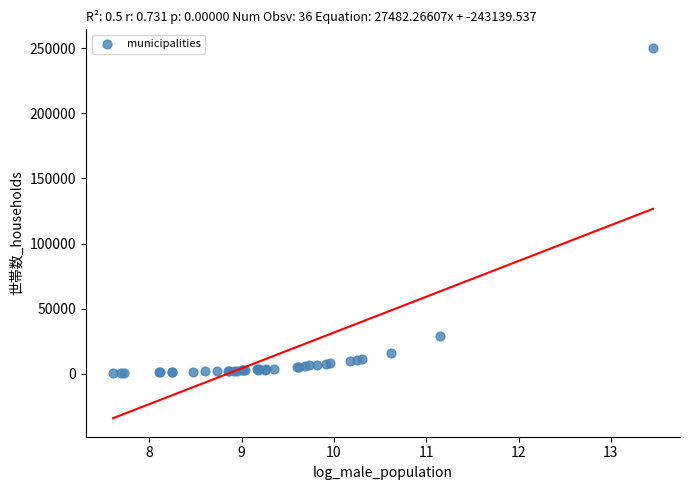

What Y value in the scatter plot is closest to 125476?

28966